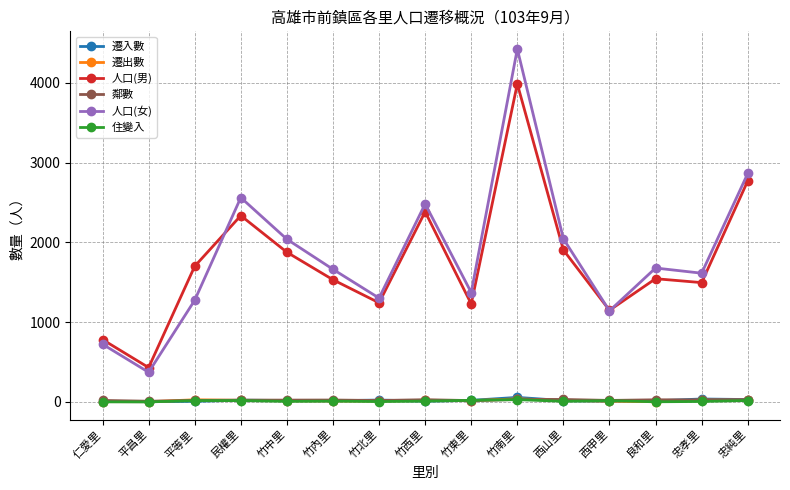

What is the maximum value shown in the chart?

4425